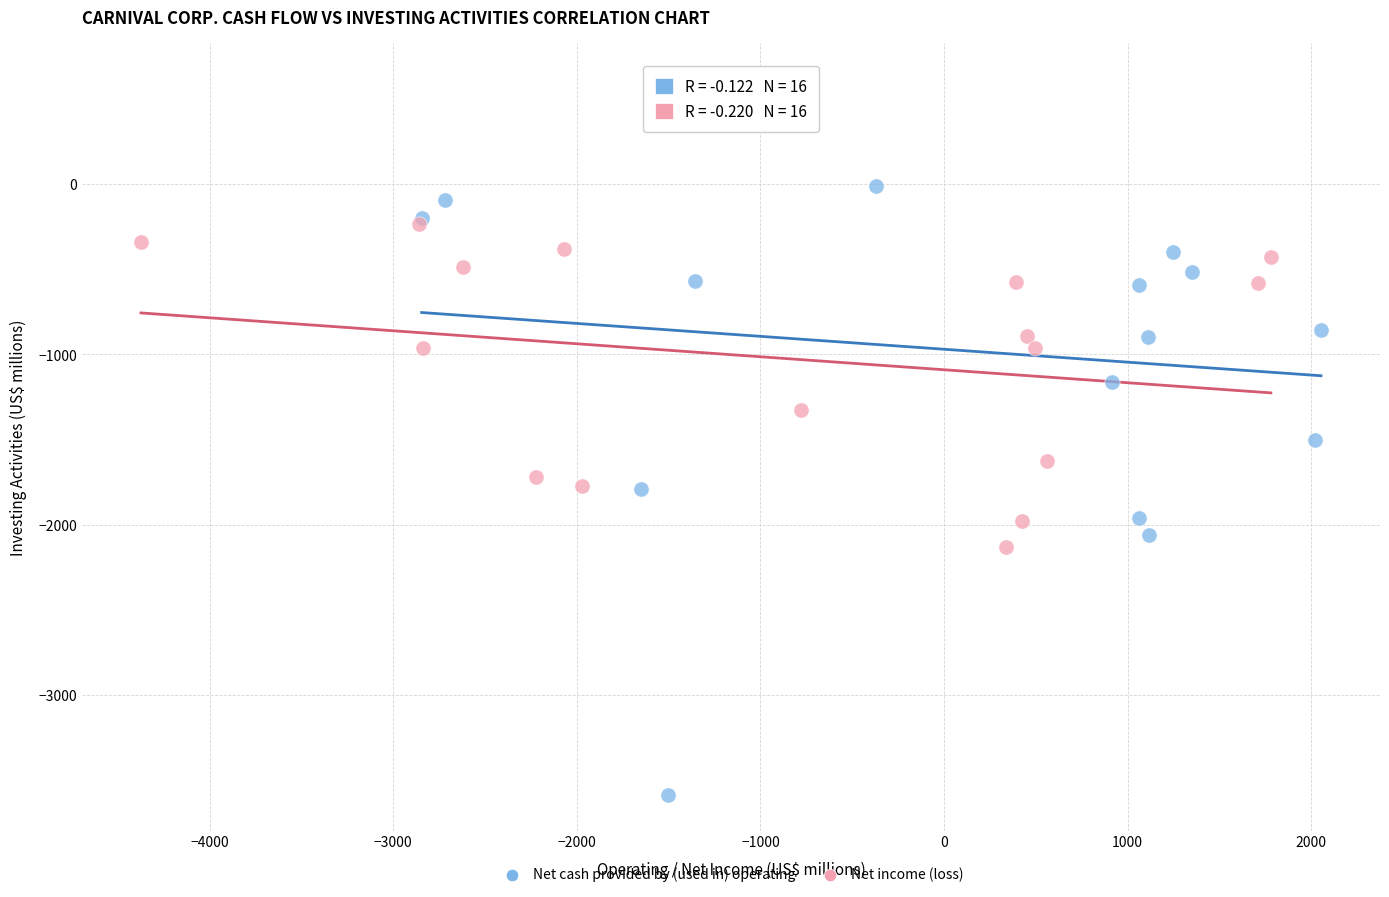

Which series reaches the minimum Y coordinate?

Net cash provided by (used in) operating